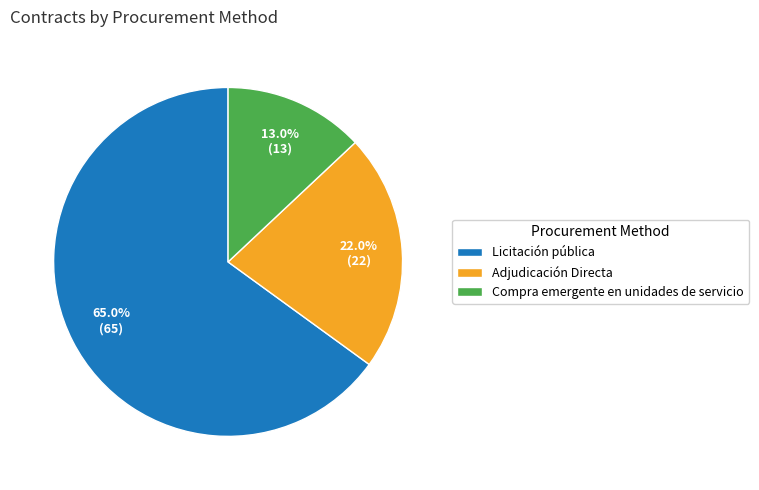

What is the majority slice?

Licitación pública